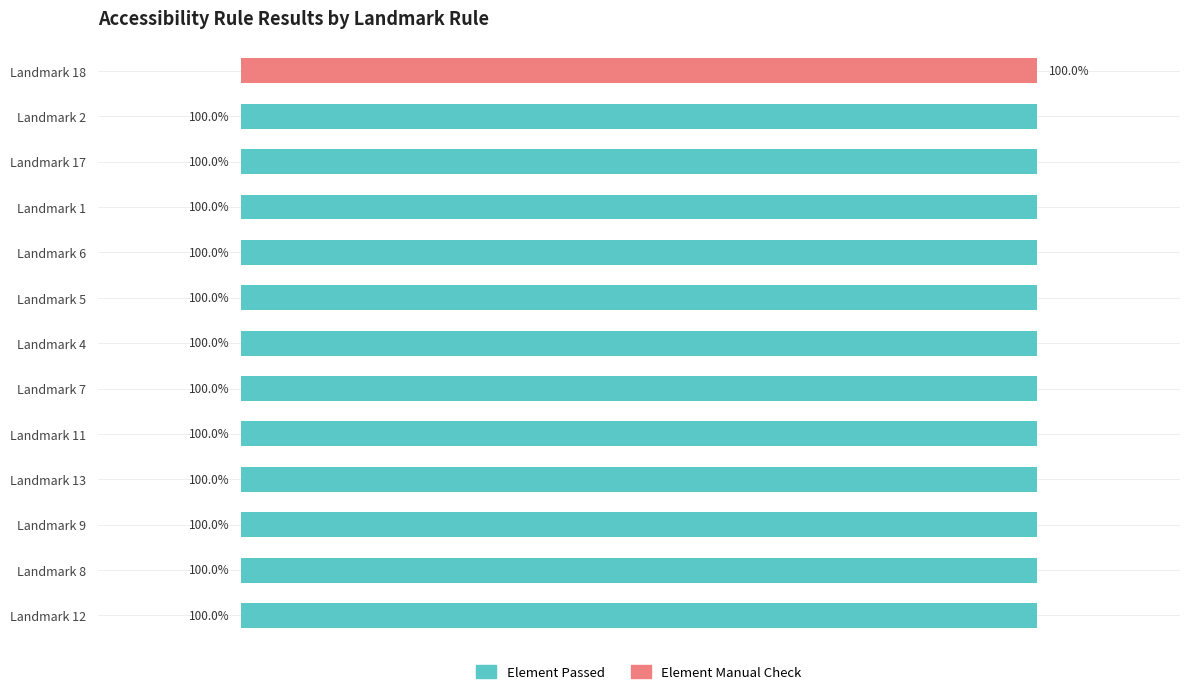

Where is Element Passed nearest to the value 50?

Landmark 18